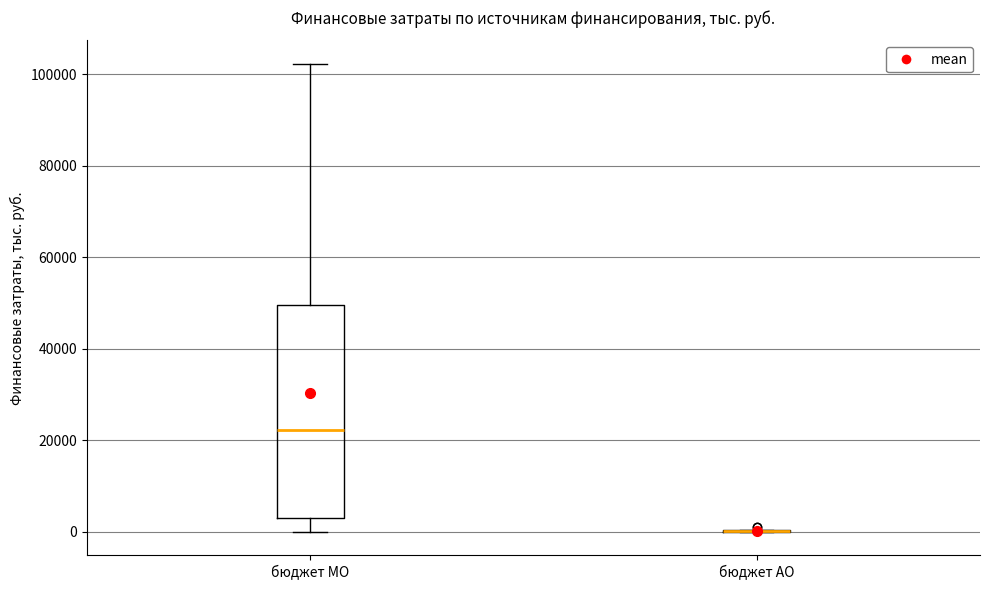

Reading left to right, transcribe this box plot: for each box, give where its median line is, the range the box spans, and where its two whiskers end, as read against the y-axis. The values are not printed on the chart, so give them approximately, as read against the axis.

бюджет МО: median 22000, box 4000 to 50000, whiskers 0 to 102000
бюджет АО: box collapsed to a line at 0, whiskers 0 to 0